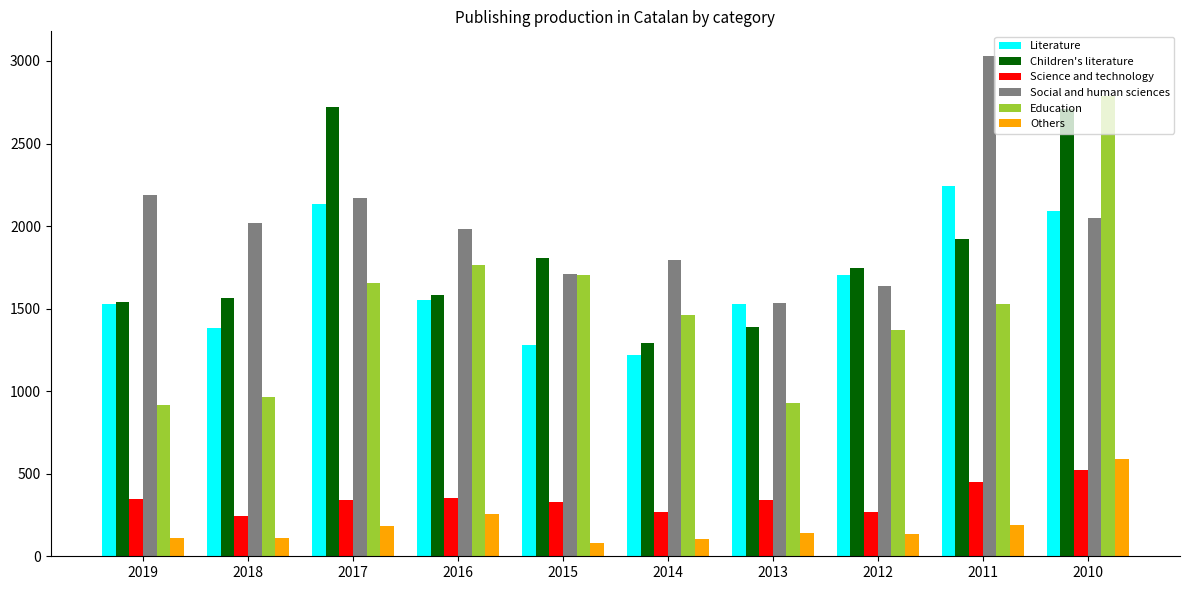

At 2018, list the series in order from smallest to largest.

Others, Science and technology, Education, Literature, Children's literature, Social and human sciences